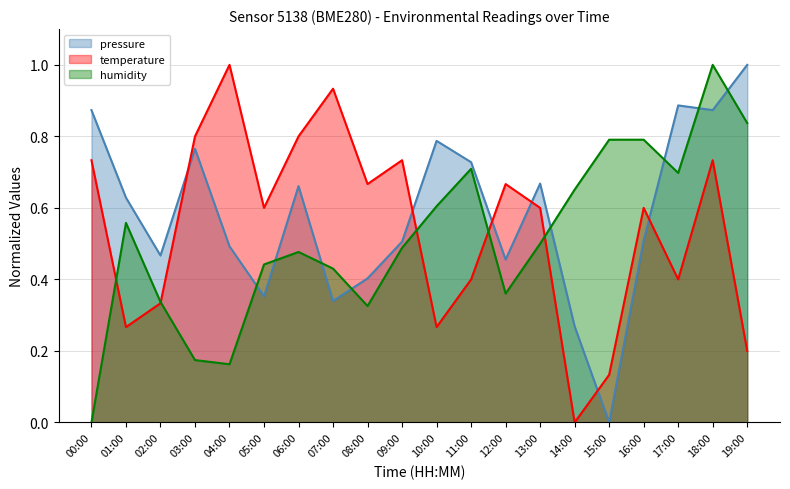

Does the chart display data point markers on the line(s)?

No